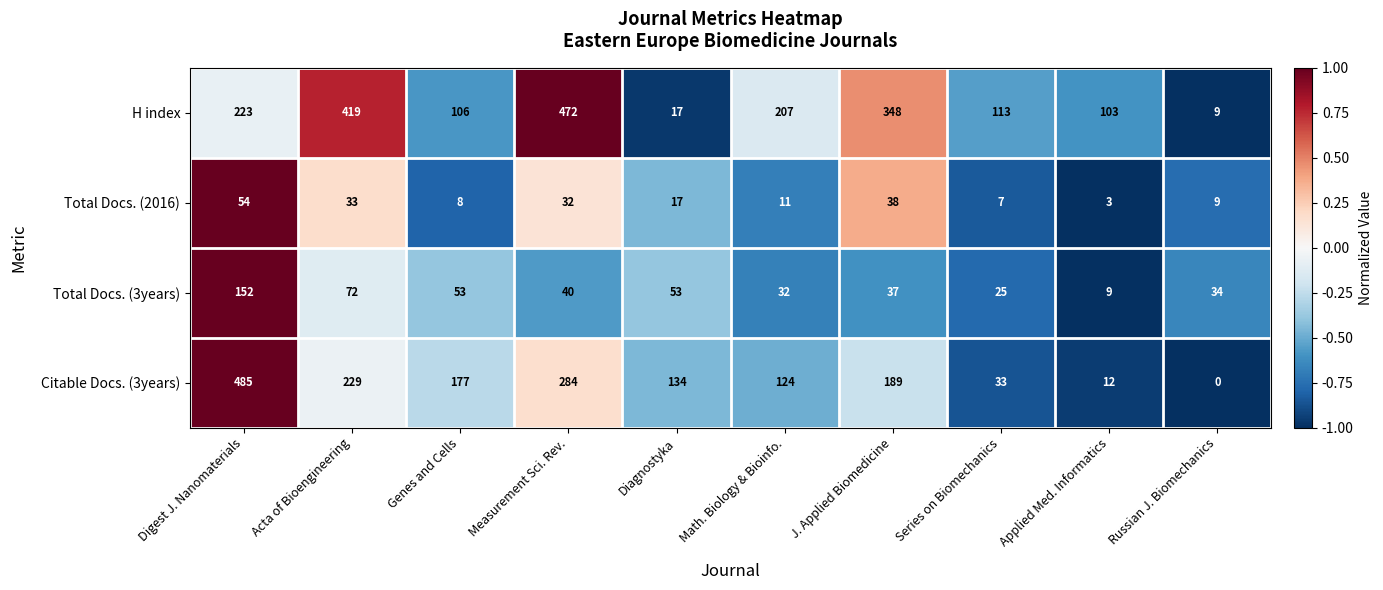

At Acta of Bioengineering, list the series in order from largest to smallest.

H index, Citable Docs. (3years), Total Docs. (3years), Total Docs. (2016)